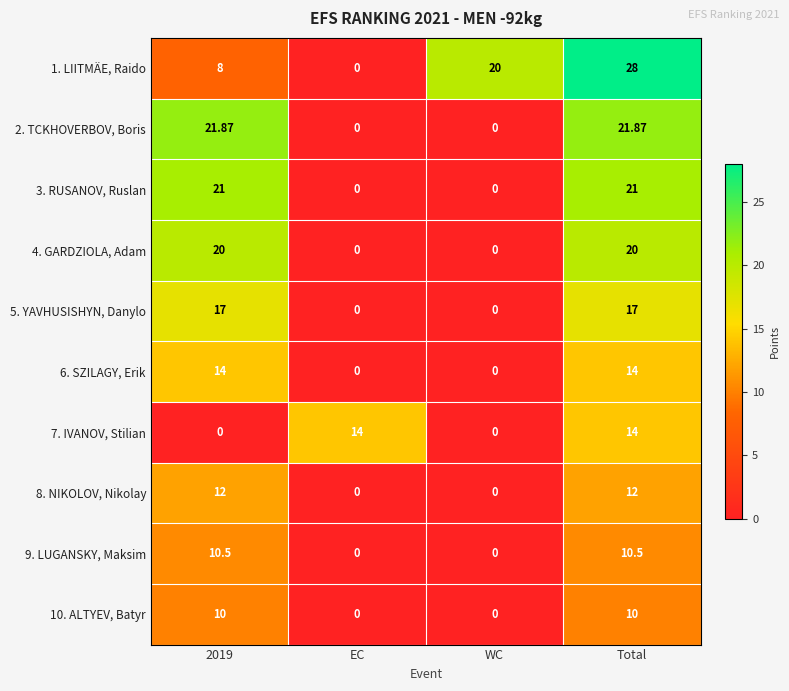

Is the value of 6. SZILAGY, Erik at WC greater than the value of 9. LUGANSKY, Maksim at 2019?

No